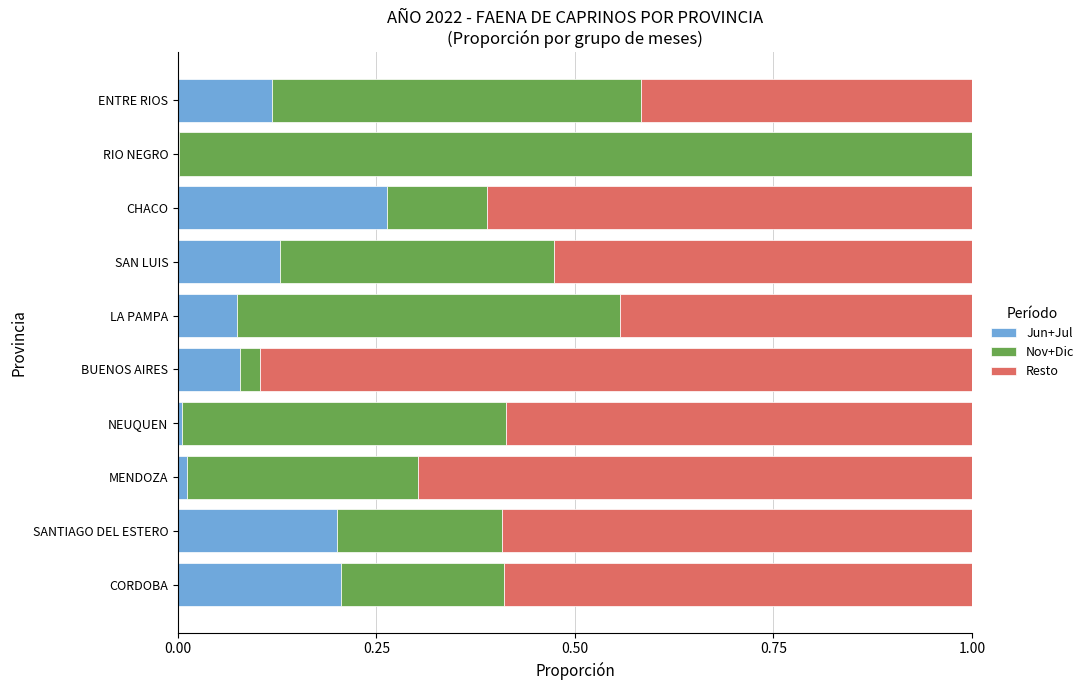

At which label does Jun+Jul reach its peak?

CHACO